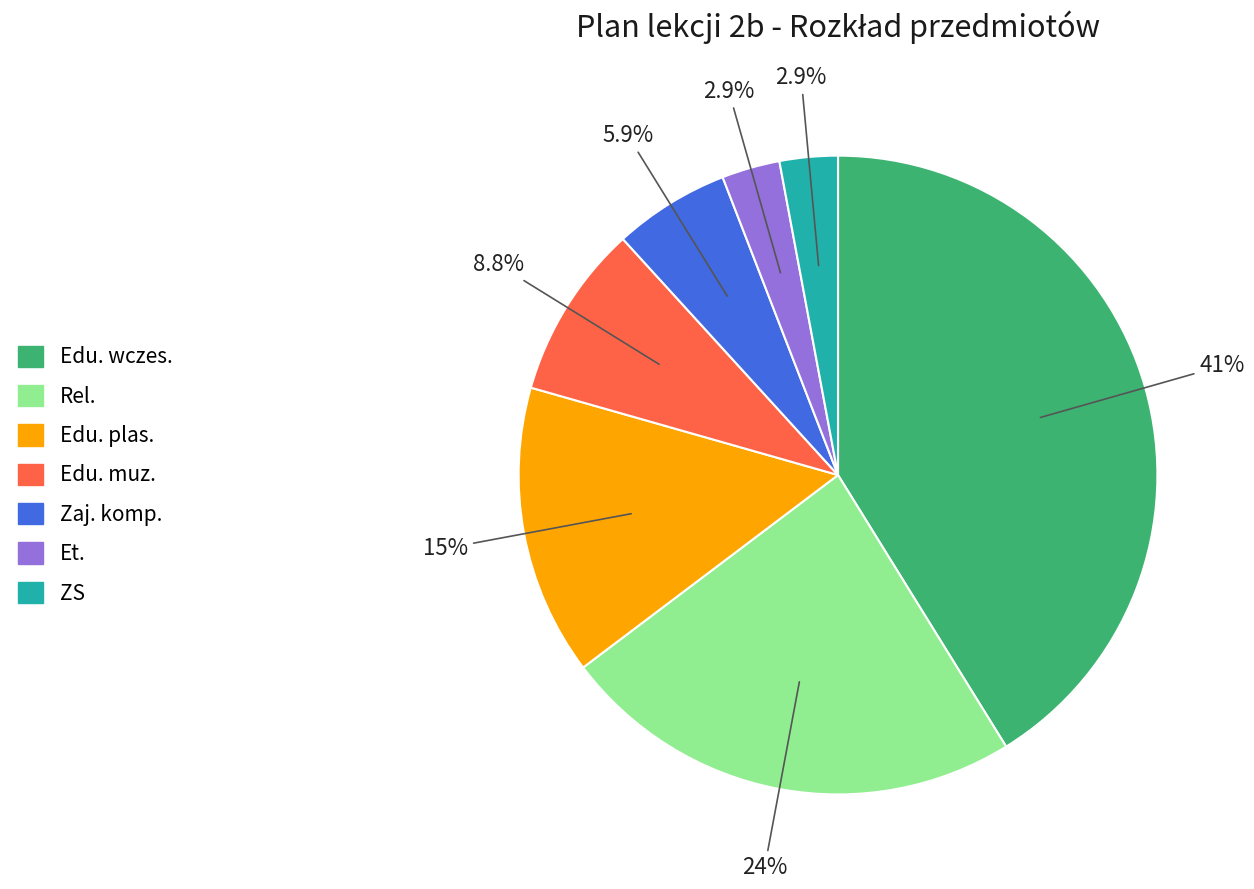

What percentage is NOT represented by Et.?

97.1%